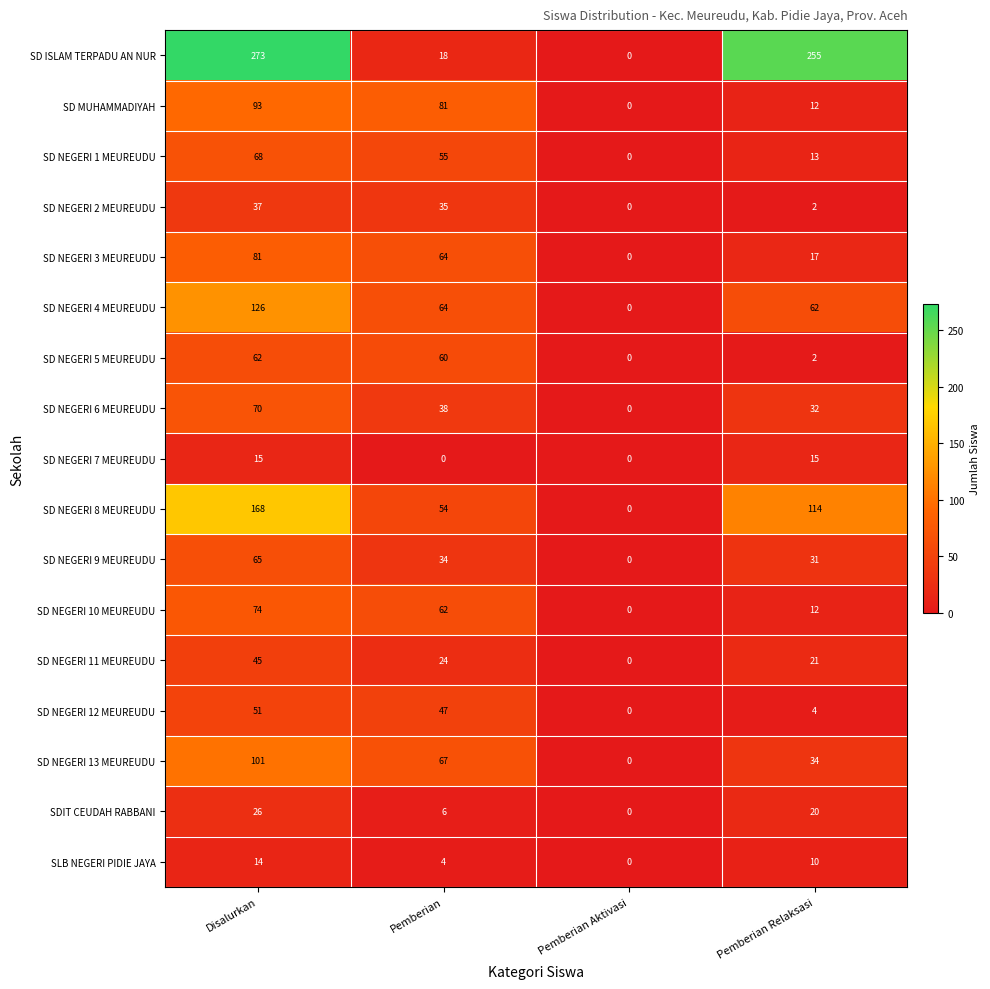

What is the total value across all series at Disalurkan?

1369